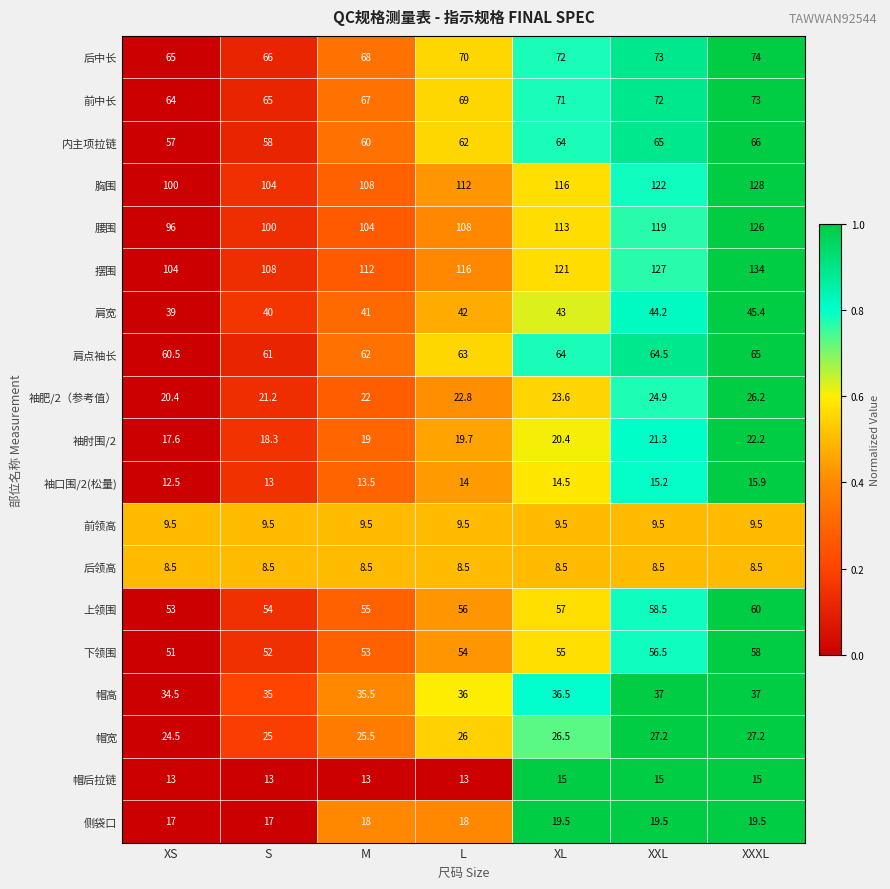

List the series in order of their peak value, highest first.

摆围, 胸围, 腰围, 后中长, 前中长, 内主项拉链, 肩点袖长, 上领围, 下领围, 肩宽, 帽高, 帽宽, 袖肥/2（参考值）, 袖肘围/2, 侧袋口, 袖口围/2(松量), 帽后拉链, 前领高, 后领高